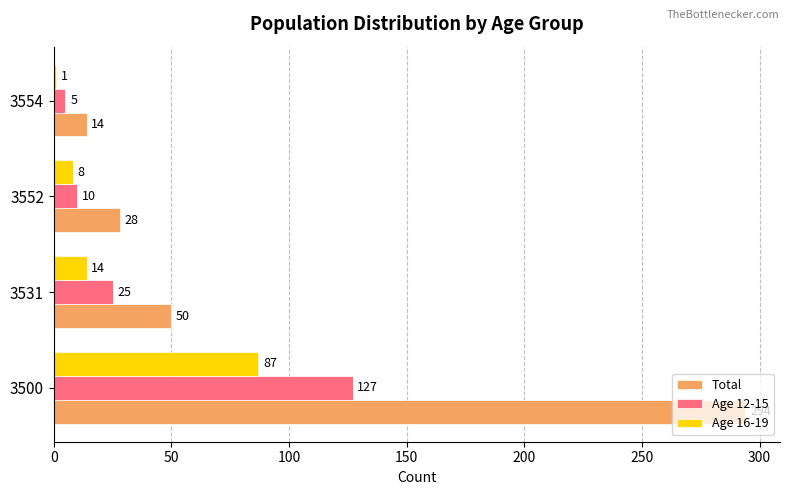

Rank the categories by Age 12-15 value from lowest to highest.

3554, 3552, 3531, 3500